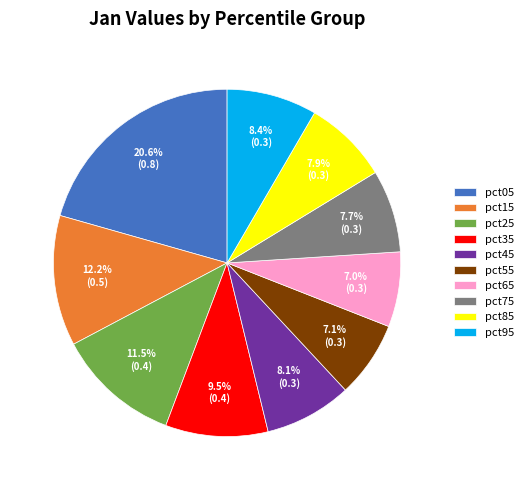

How many segments does this pie chart have?

10